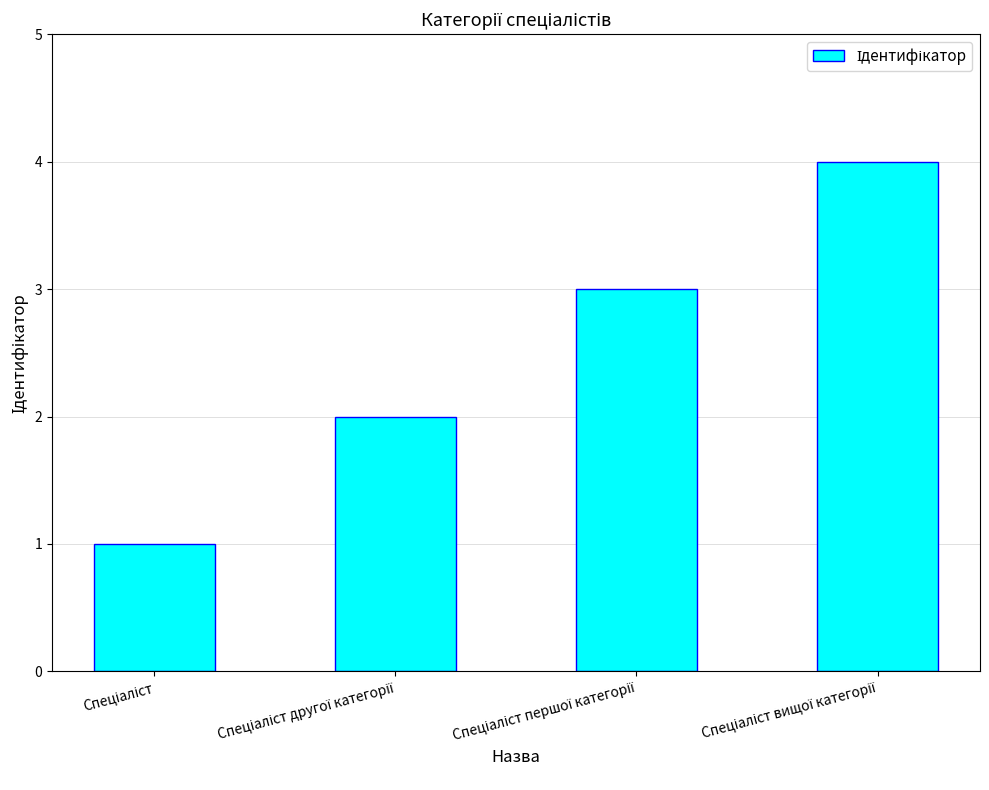

What is the greatest value displayed?

4